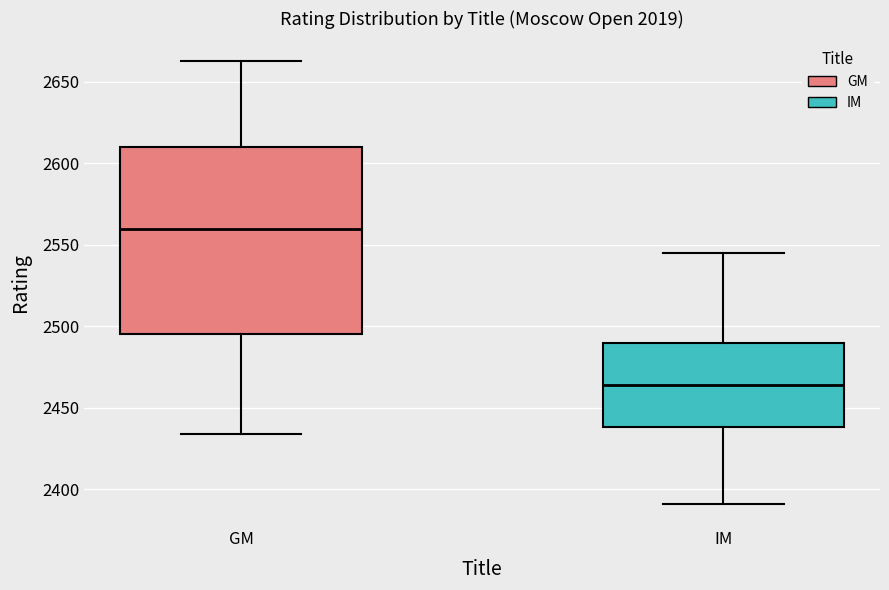

Reading left to right, transcribe this box plot: for each box, give where its median line is, the range the box spans, and where its two whiskers end, as read against the y-axis. The values are not printed on the chart, so give them approximately, as read against the axis.

GM: median 2560, box 2495 to 2610, whiskers 2435 to 2665
IM: median 2465, box 2440 to 2490, whiskers 2390 to 2545